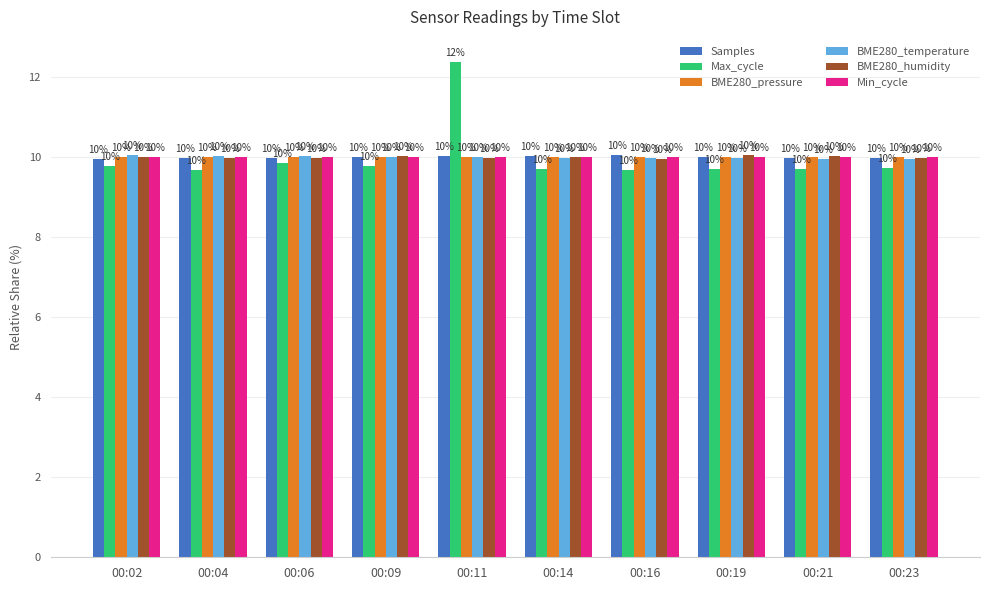

What is the total value across all series at 00:14?

59.7